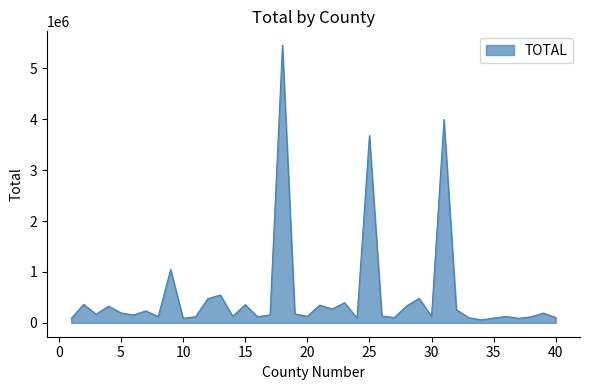

What is the difference between the maximum and minimum values?

5398299.3